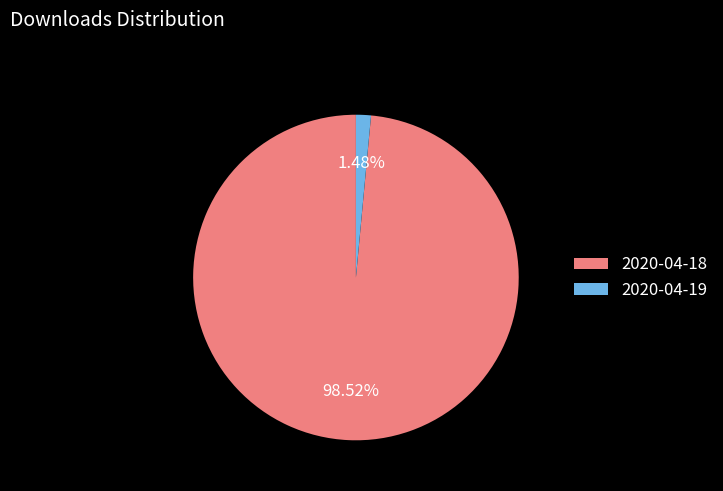

True or false: 2020-04-19 accounts for 1% of the total.

True